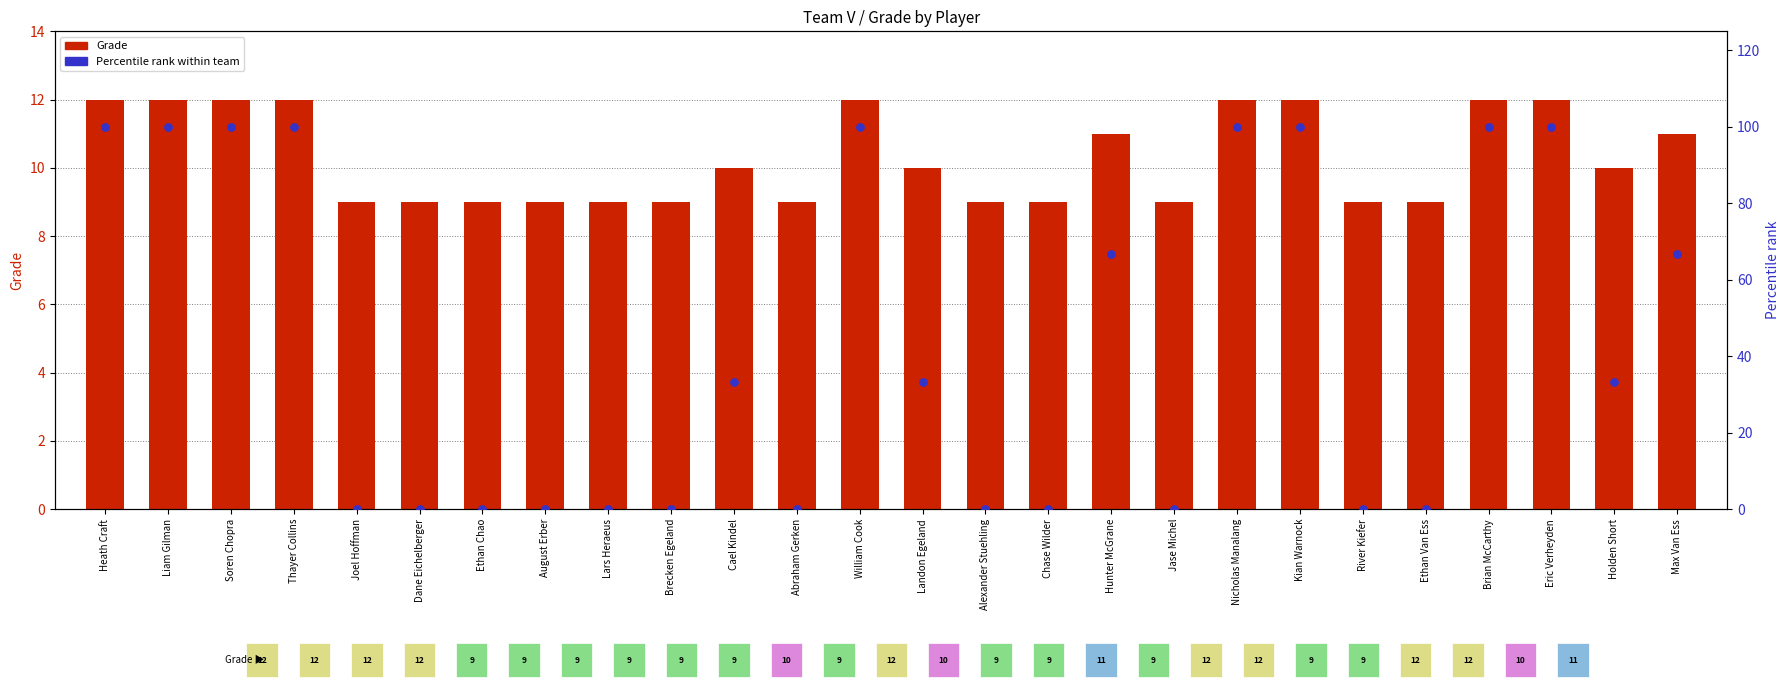

Which series has the largest total across all categories?

Percentile rank within team